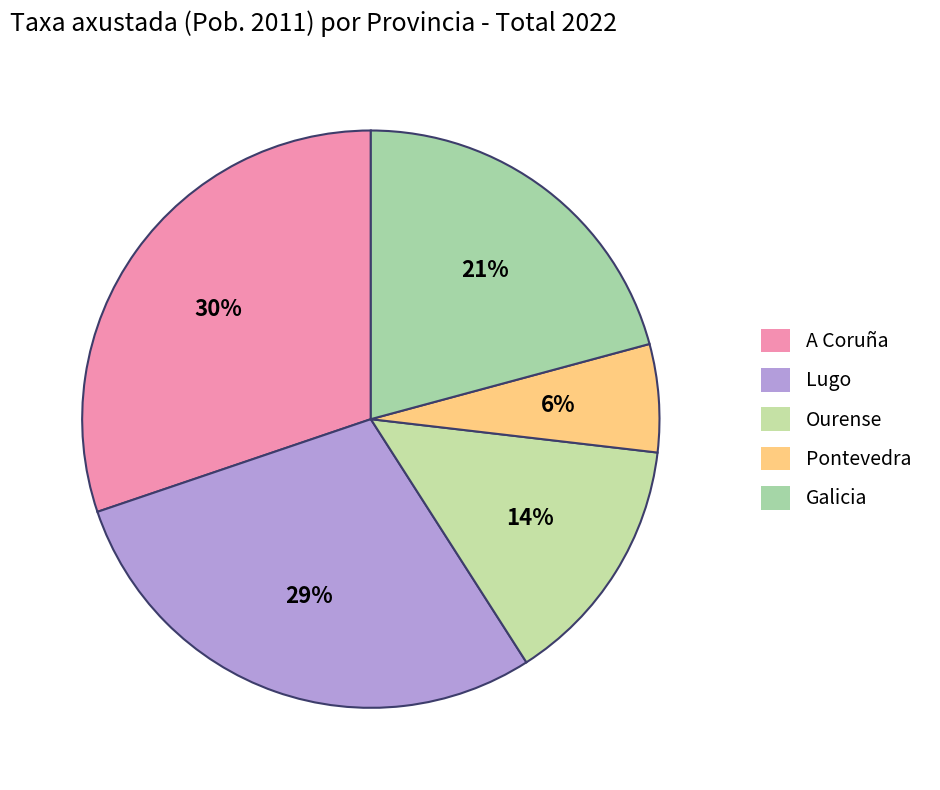

Which slice is the largest?

A Coruña